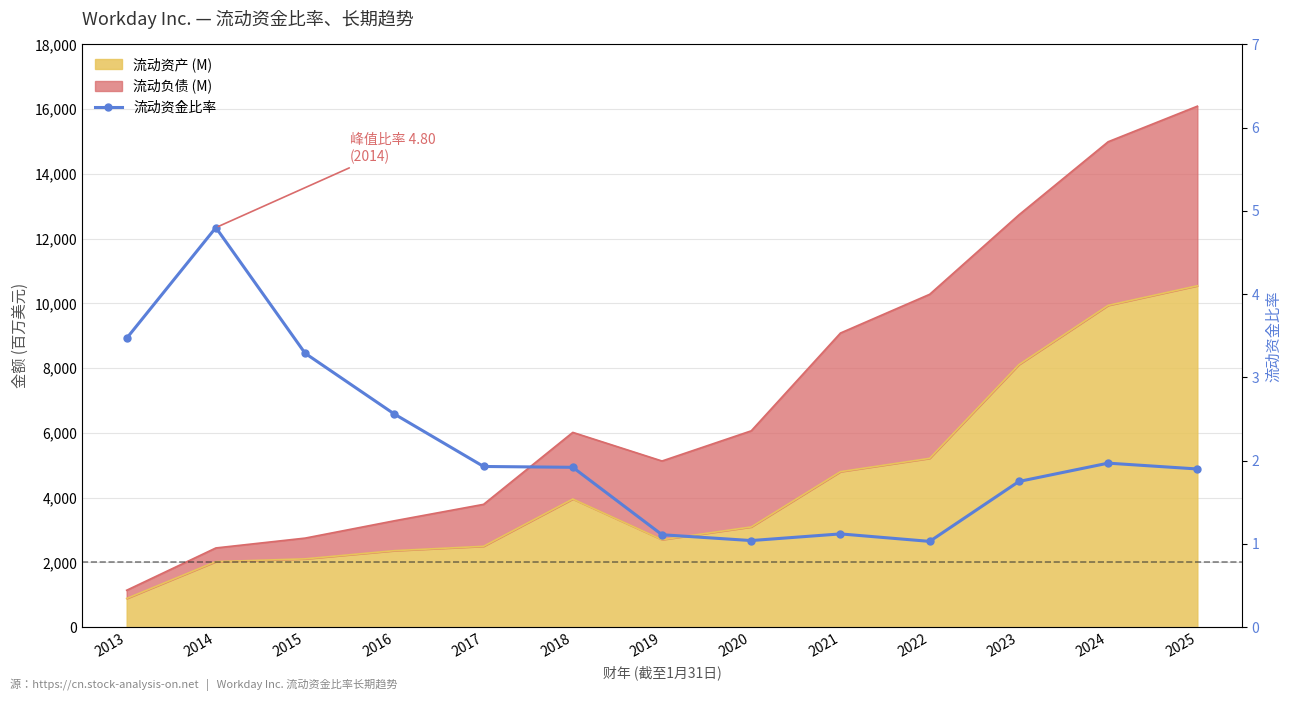

What is the difference between the values at 2025 and 2015?

1.4